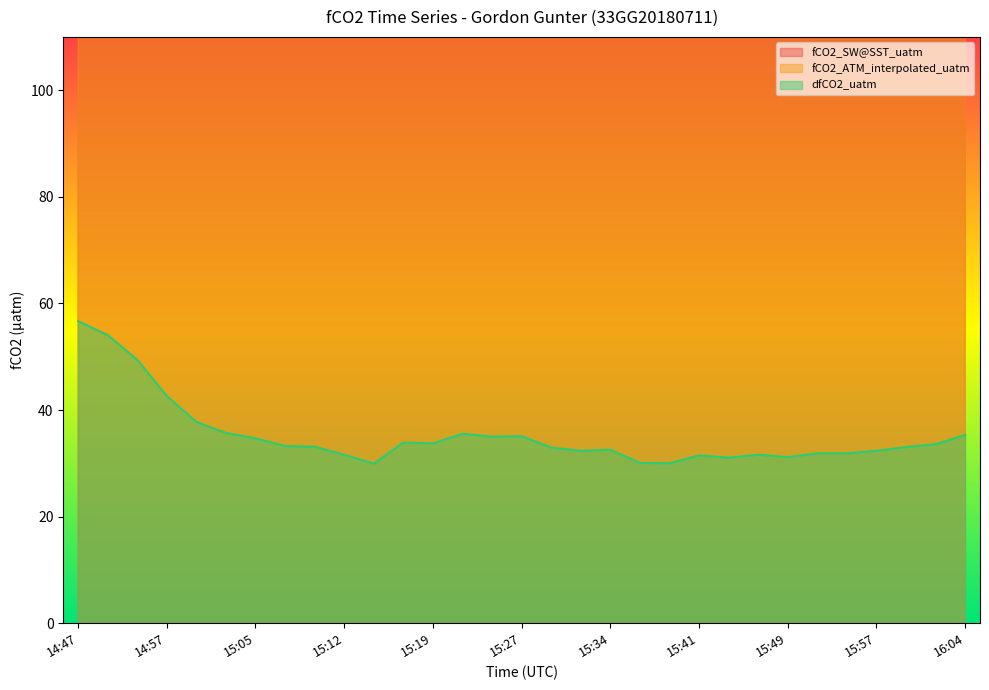

What is the greatest value displayed?

448.4